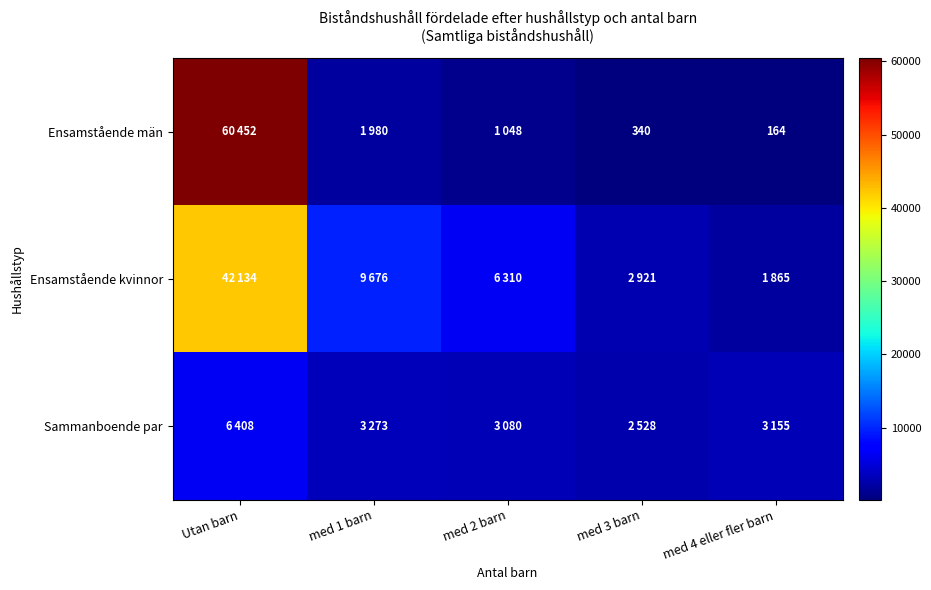

The Ensamstående män series shows 164 at med 4 eller fler barn. True or false?

True